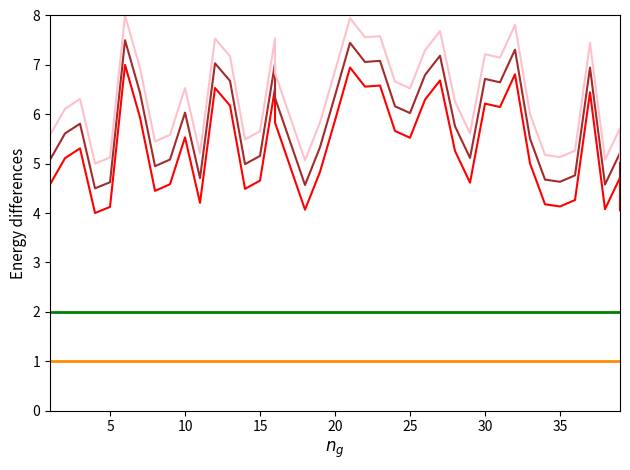

At how many categories does at least one series exceed 7?

13